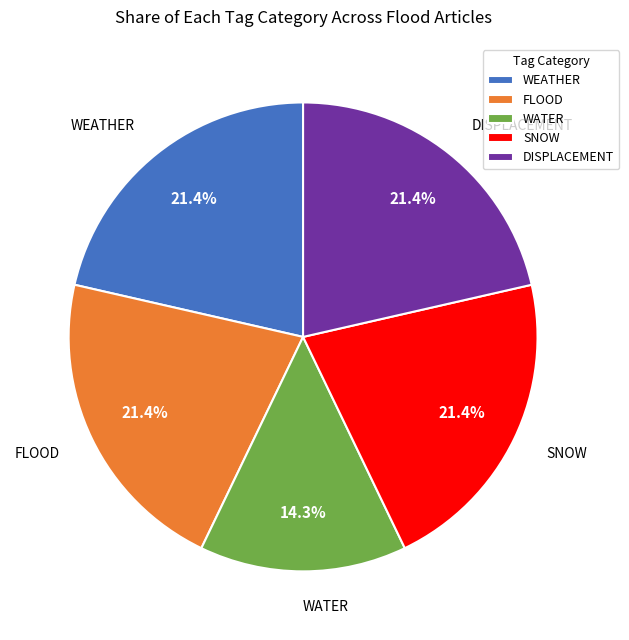

Is there a majority slice in this chart?

No